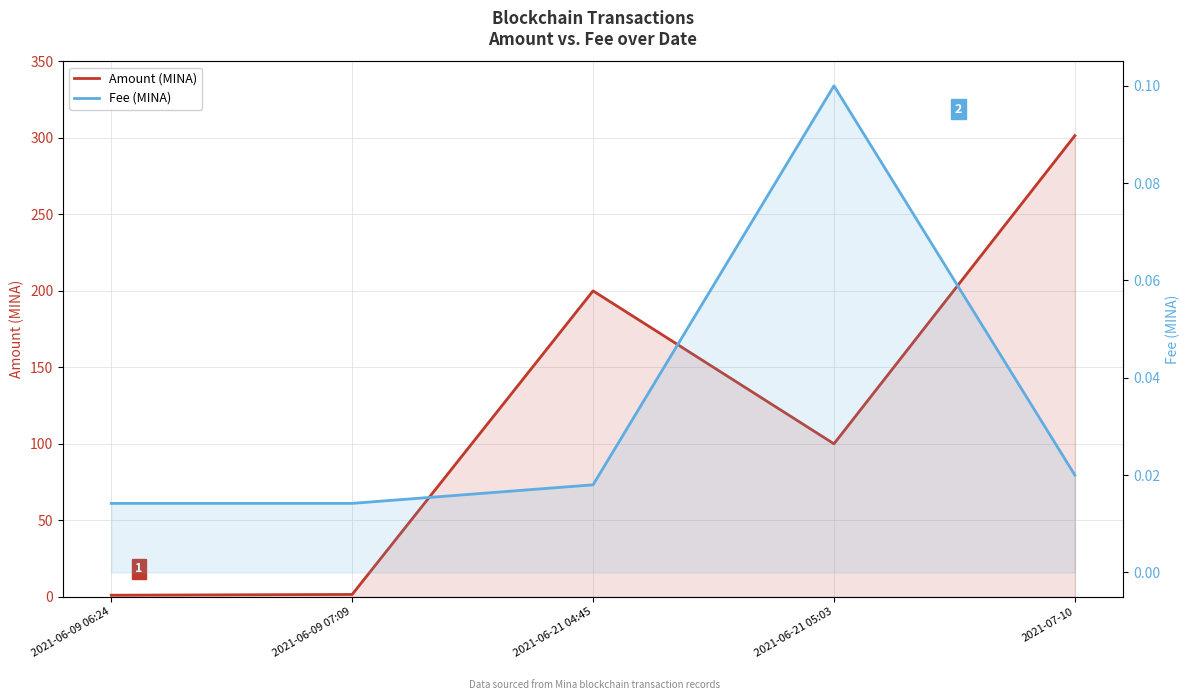

Is the value of Amount (MINA) at 2021-06-21 04:45 greater than the value of Fee (MINA) at 2021-07-10?

Yes